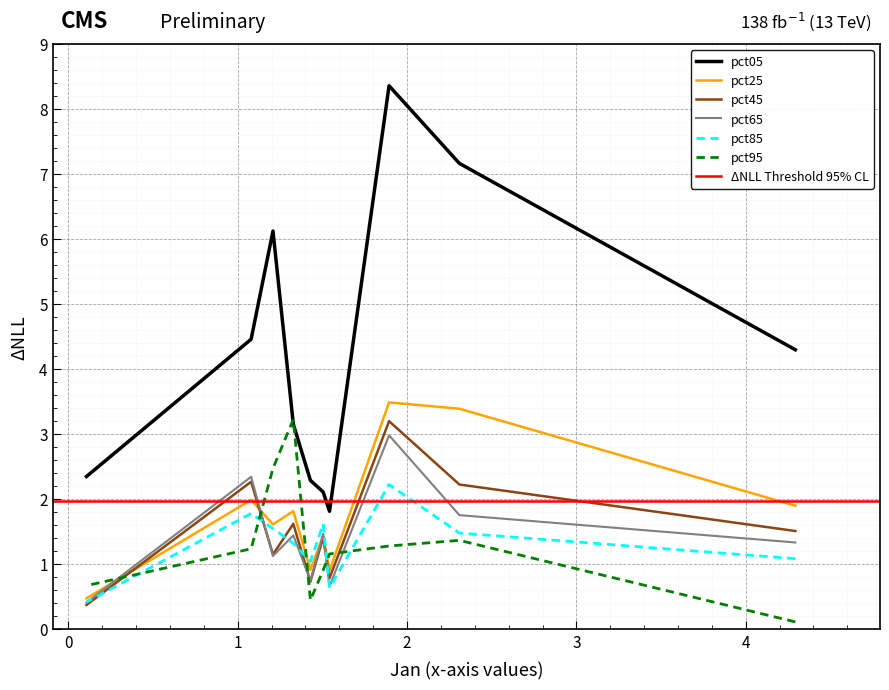

What is the average value of the pct45 series?

1.5